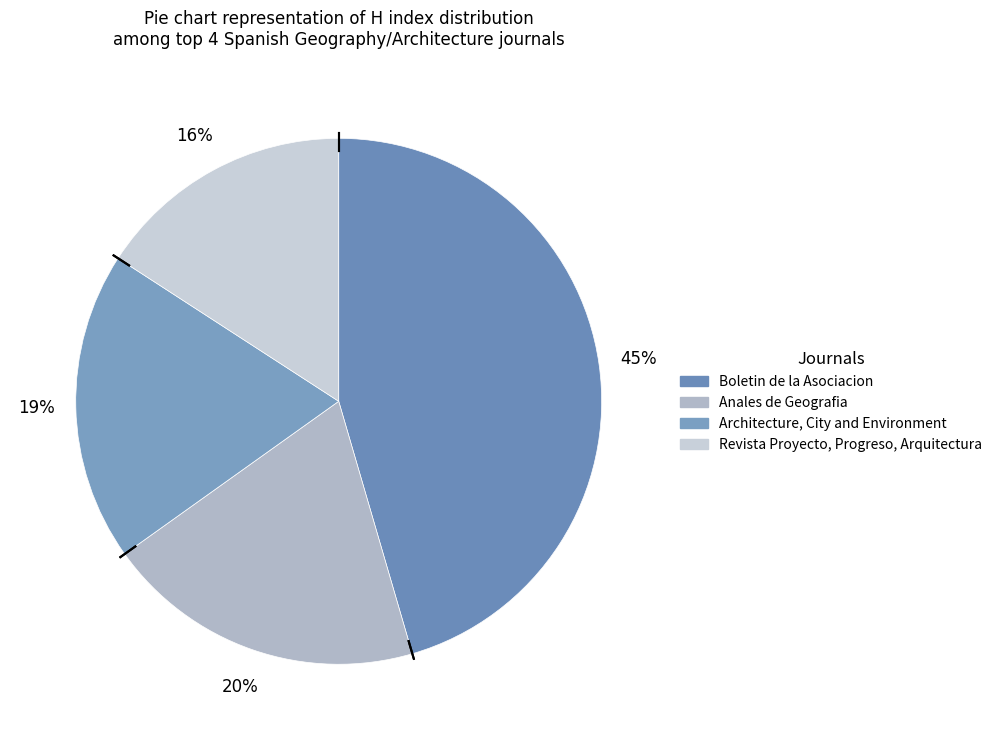

Rank the categories by value from highest to lowest.

Boletin de la Asociacion, Anales de Geografia, Architecture, City and Environment, Revista Proyecto, Progreso, Arquitectura